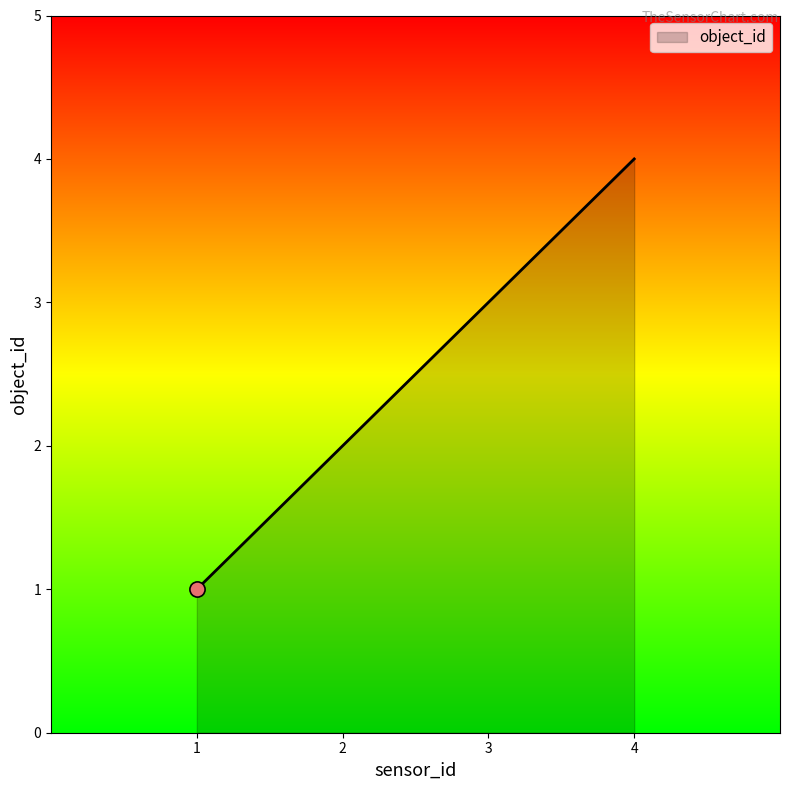

Between 4 and 3, which is larger?

4